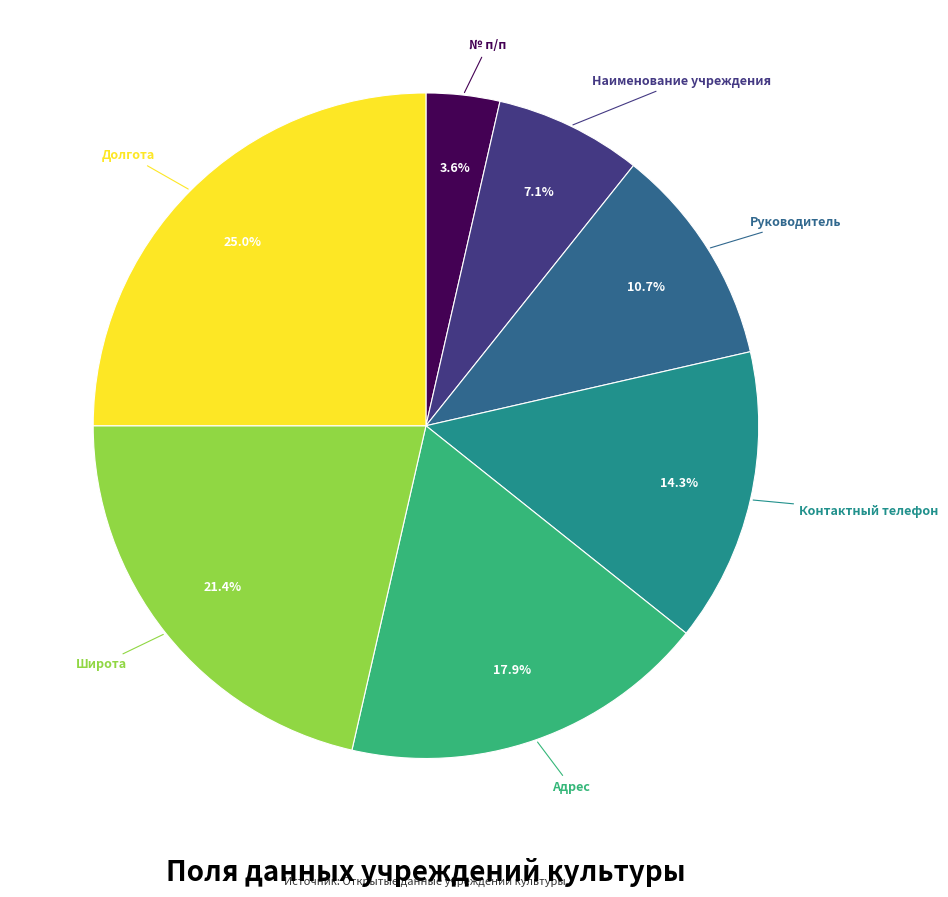

Approximately how many times larger is the value at Широта compared to Руководитель?

2.0